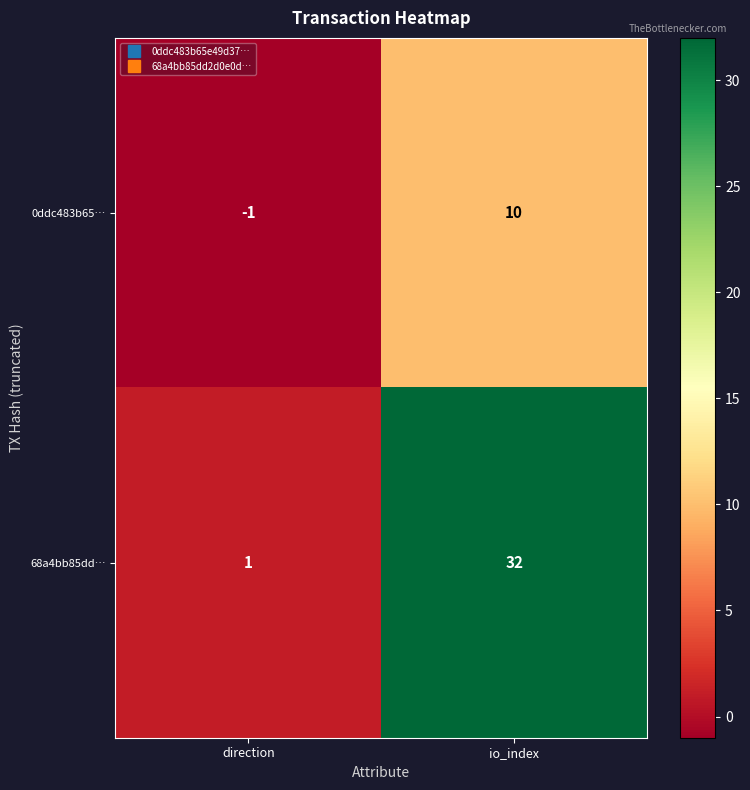

What is the minimum value shown in the chart?

-1